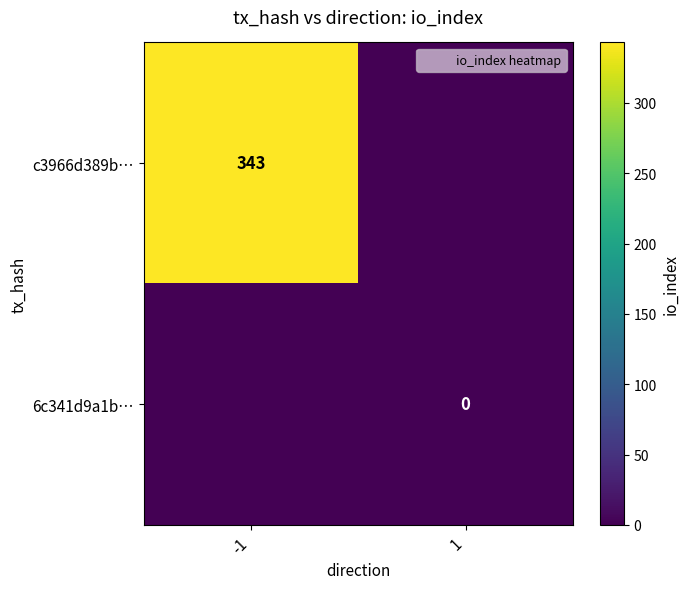

How many series are shown in this chart?

2